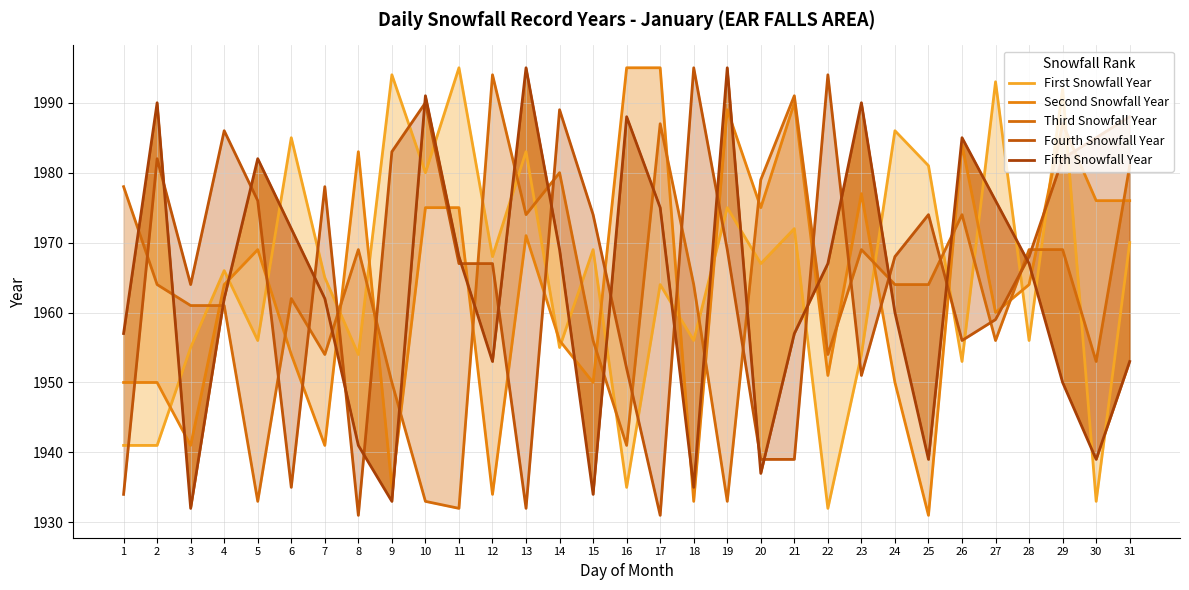

At 22, list the series in order from smallest to largest.

First Snowfall Year, Second Snowfall Year, Third Snowfall Year, Fifth Snowfall Year, Fourth Snowfall Year